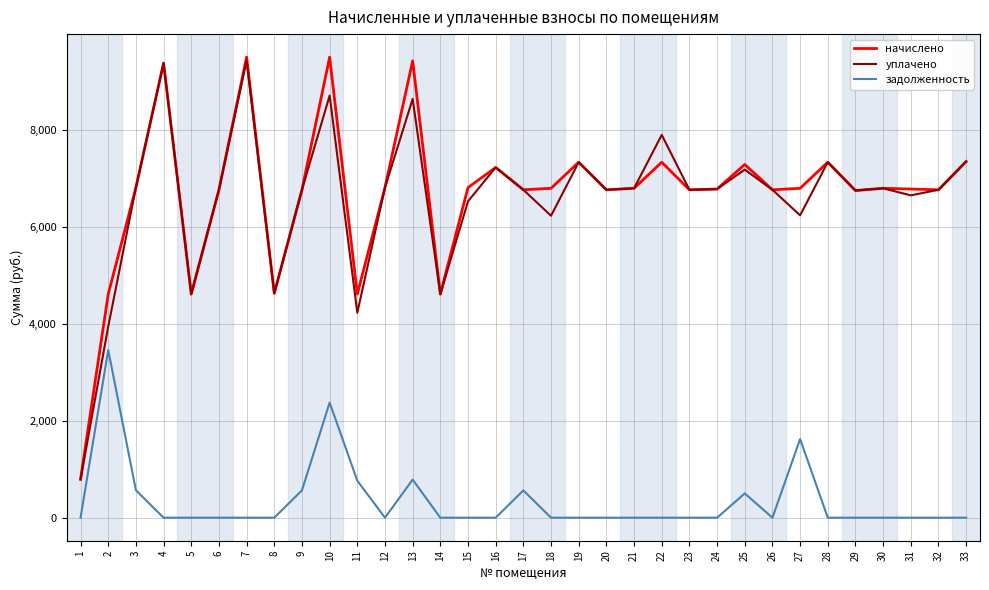

The value of начислено at 5 is 6985.9. True or false?

False